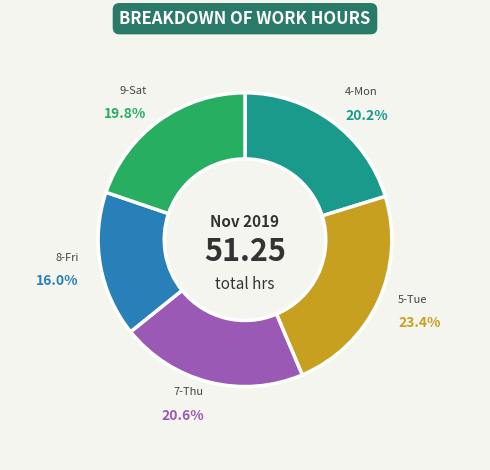

To the nearest percent, what is the difference between the largest and smallest slice percentages?

7%